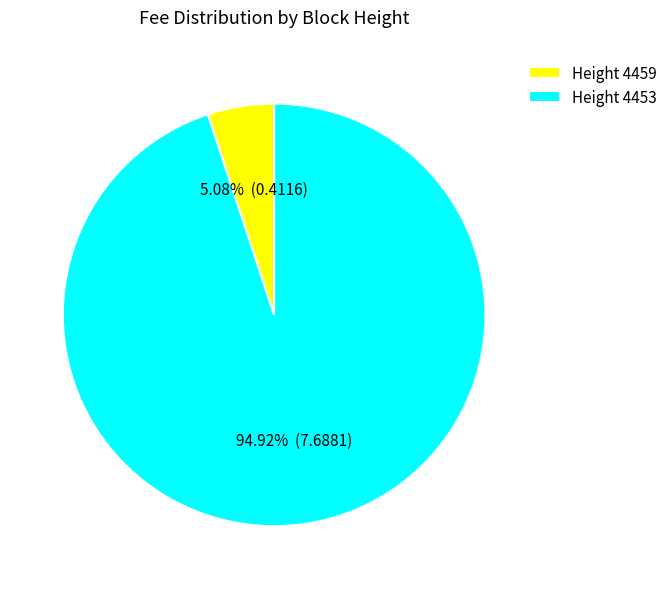

Rank the categories by value from highest to lowest.

Height 4453, Height 4459